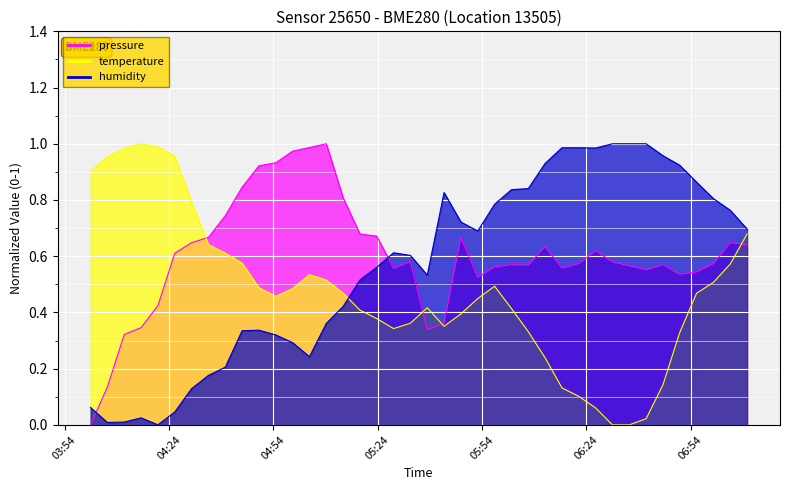

What is the value of the pressure point at the 9th from the left?

0.7